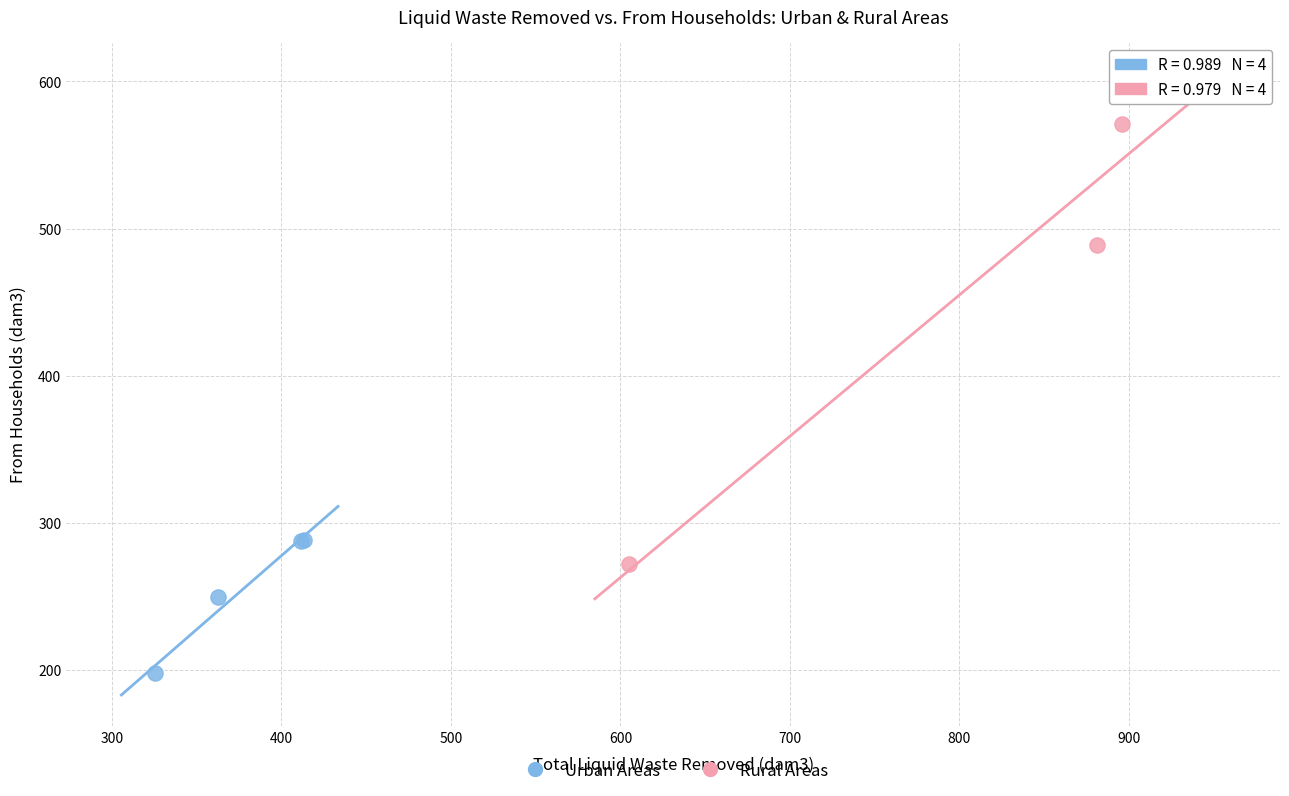

What are all the series names shown in the legend?

Urban Areas, Rural Areas